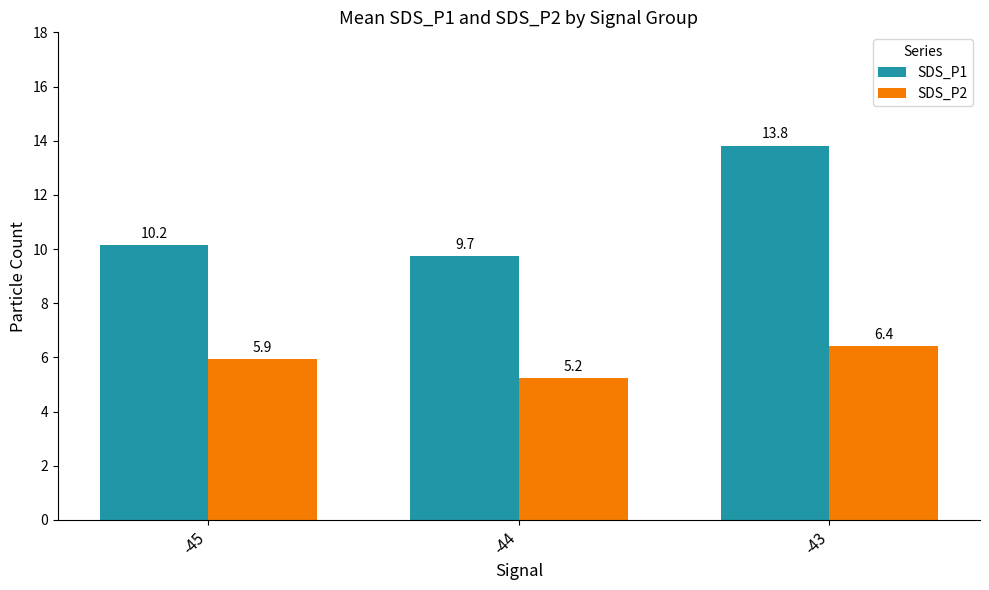

How many groups of bars are there?

3